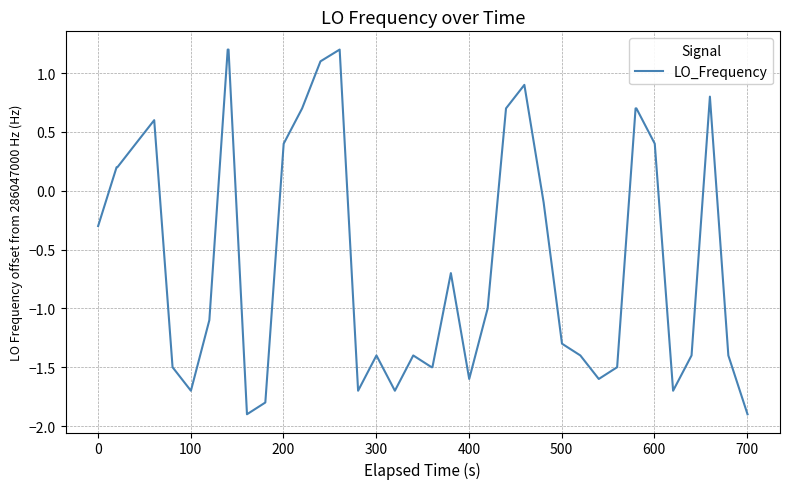

What is the minimum value shown in the chart?

-1.9